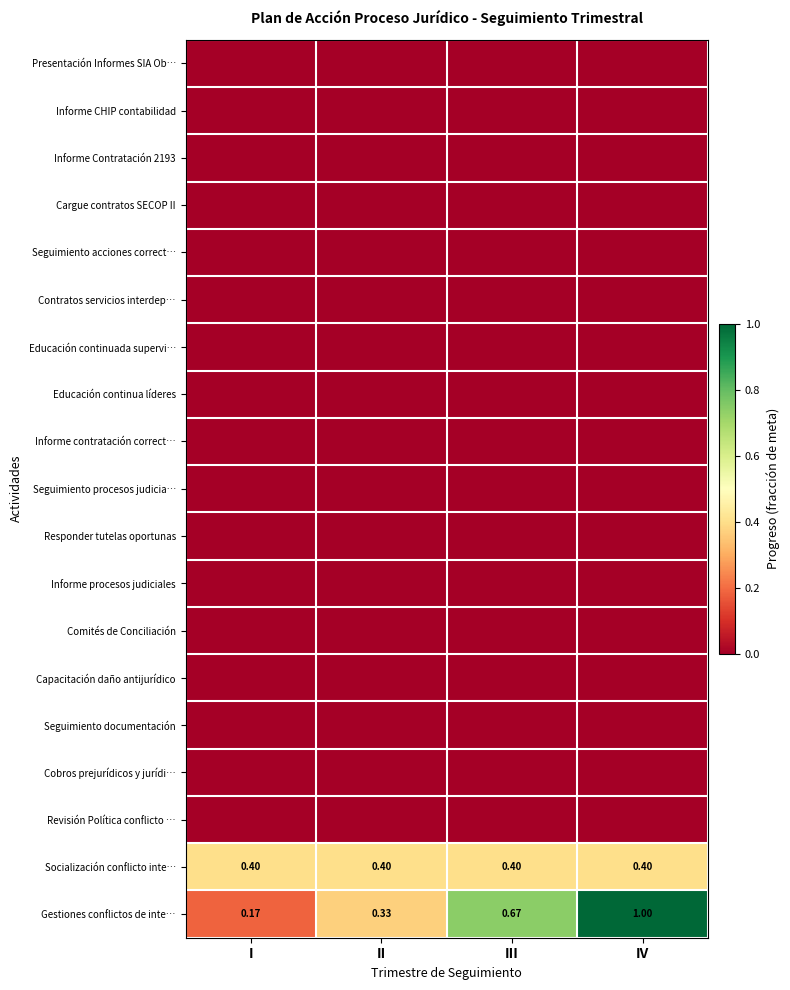

Which has a higher value, I or IV?

I